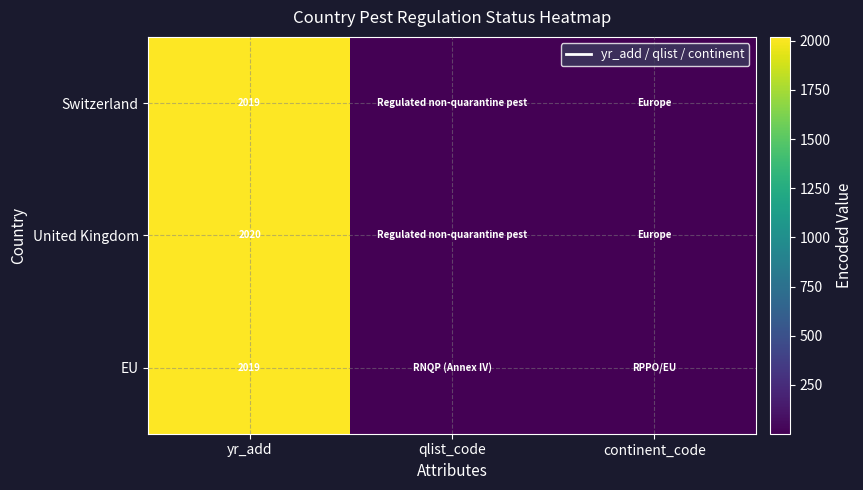

The Switzerland series shows 1386 at yr_add. True or false?

False